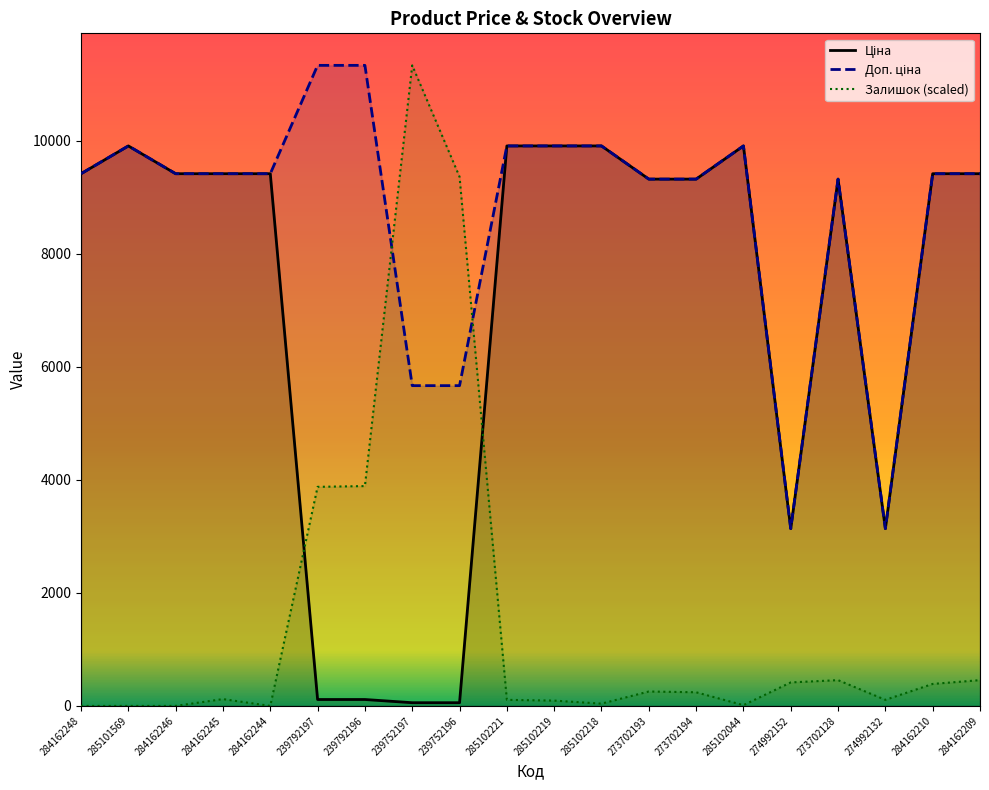

The Доп. ціна series shows 9416.9 at 284162245. True or false?

True